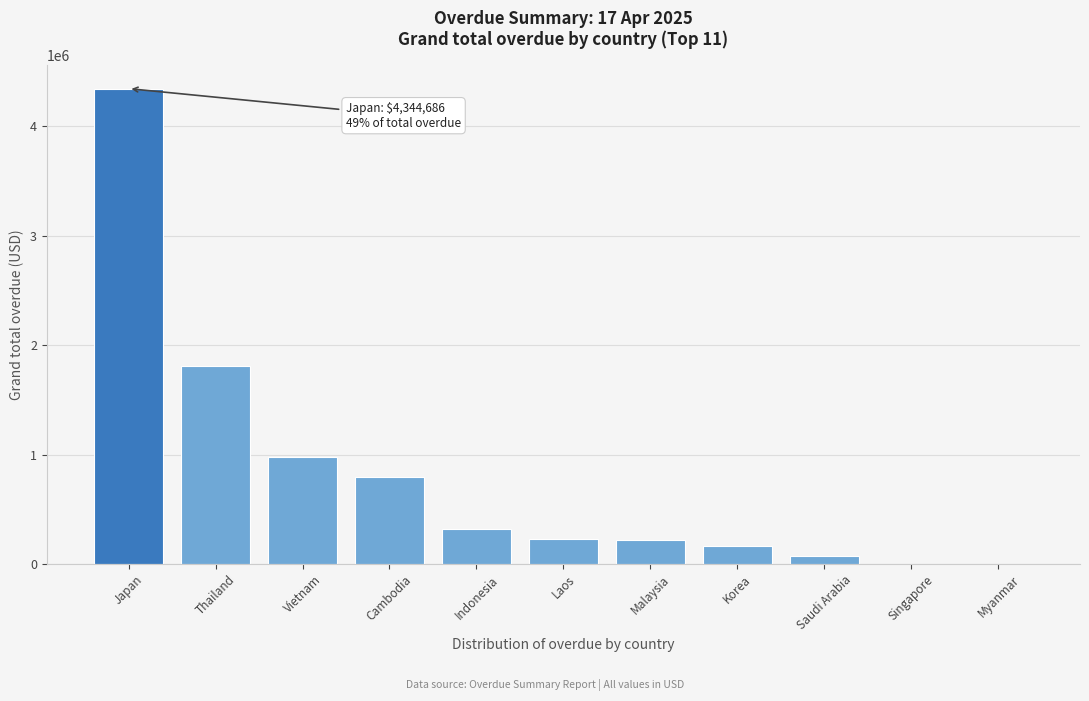

Between Malaysia and Indonesia, which is larger?

Indonesia